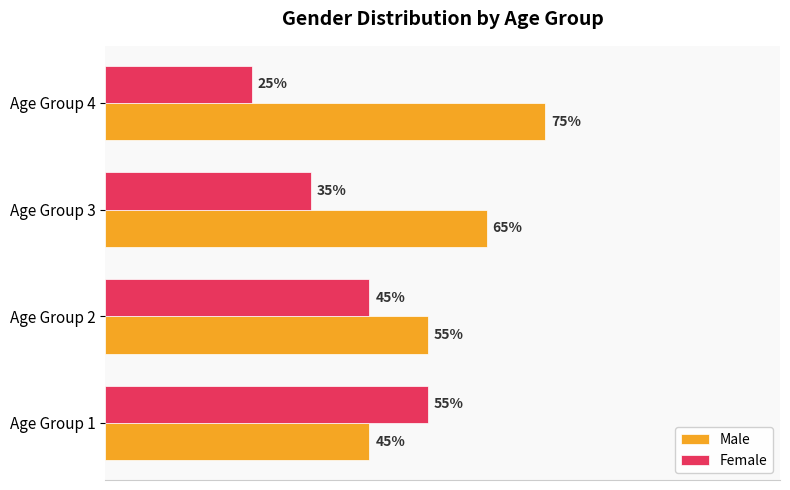

What is the maximum value for Male?

0.8